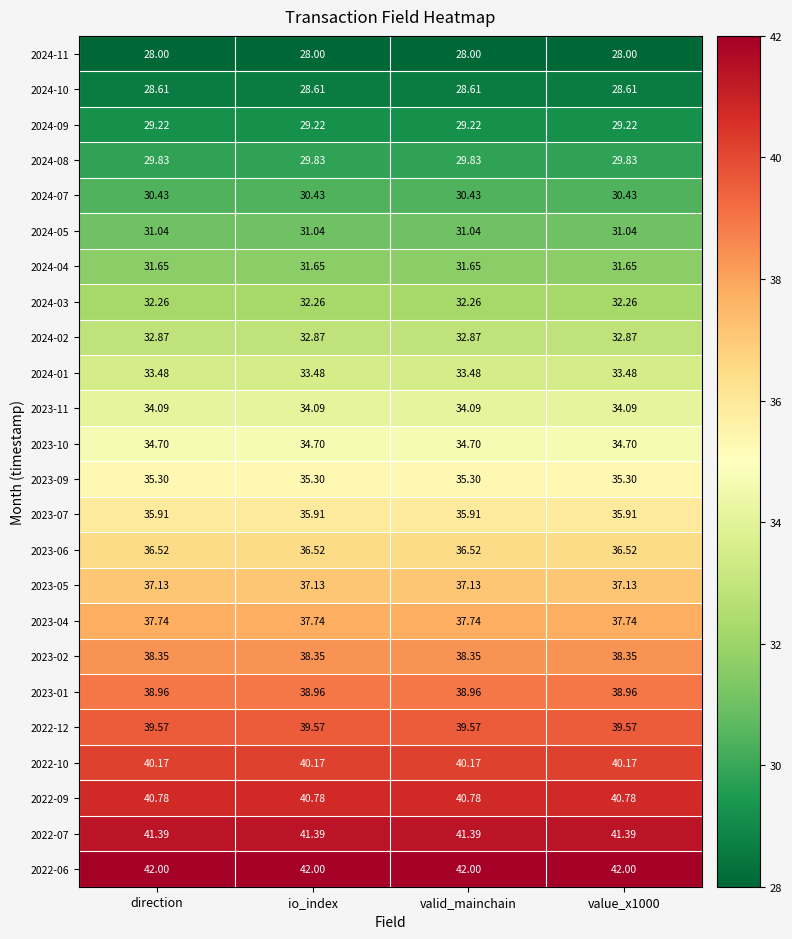

Is the value of 2023-05 at valid_mainchain greater than the value of 2024-04 at value_x1000?

Yes